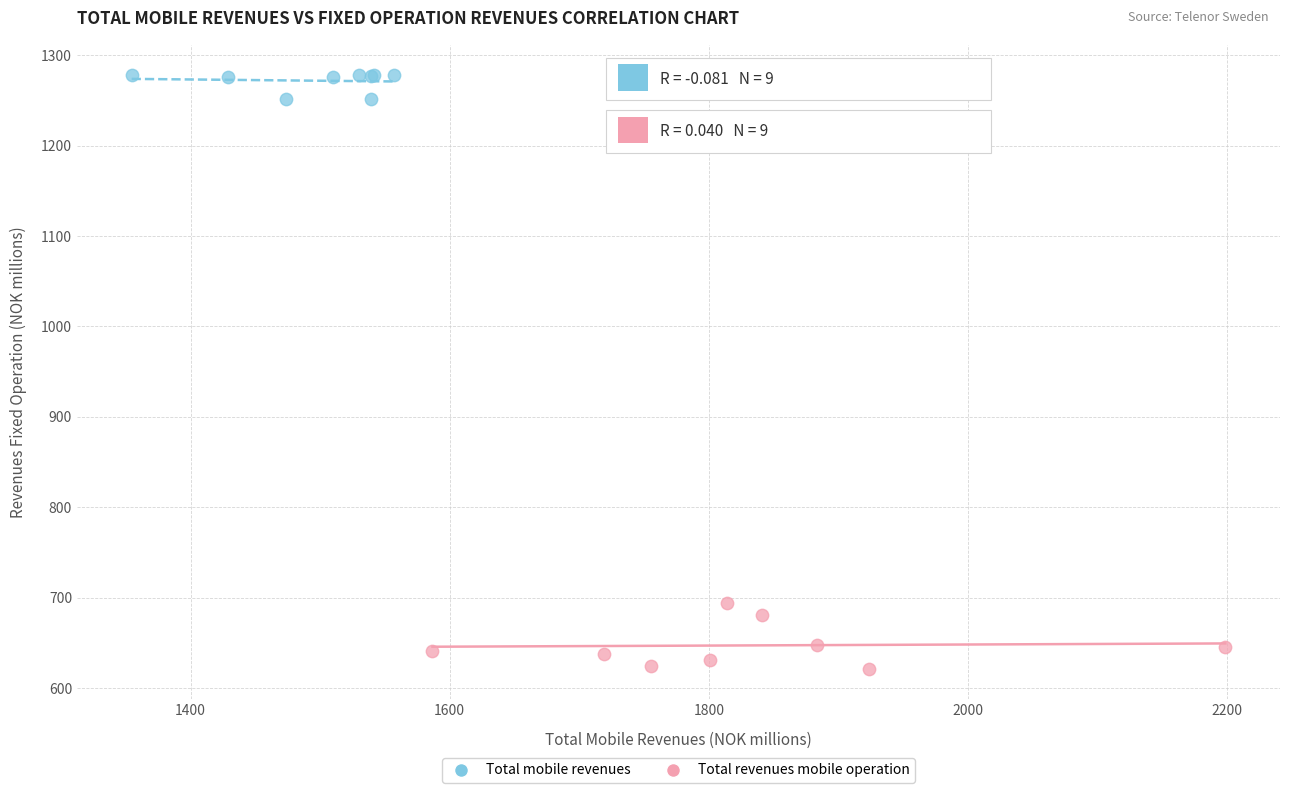

Which series has the widest spread of Y values?

Total revenues mobile operation